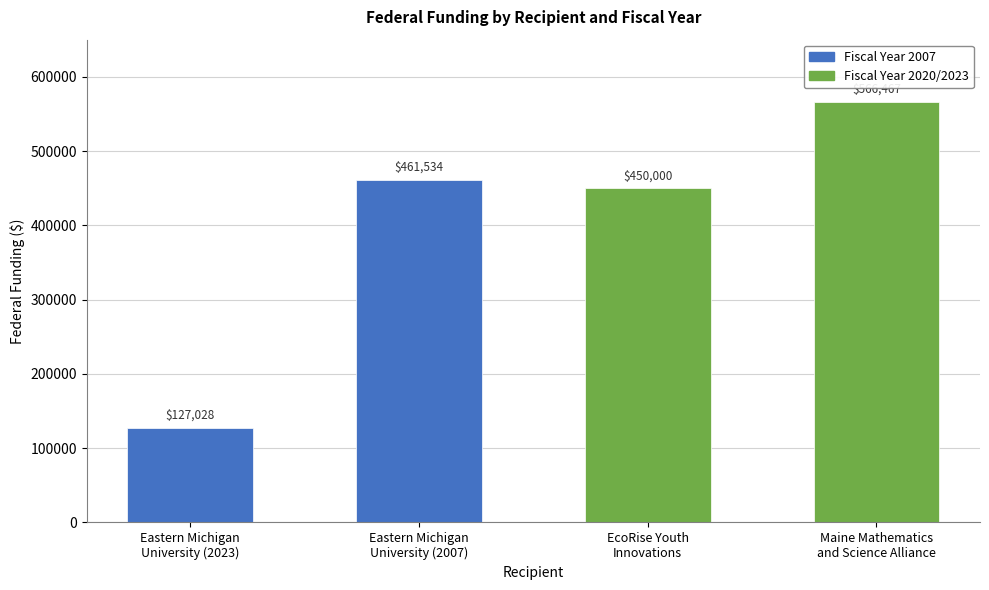

How many categories are shown in the chart?

4